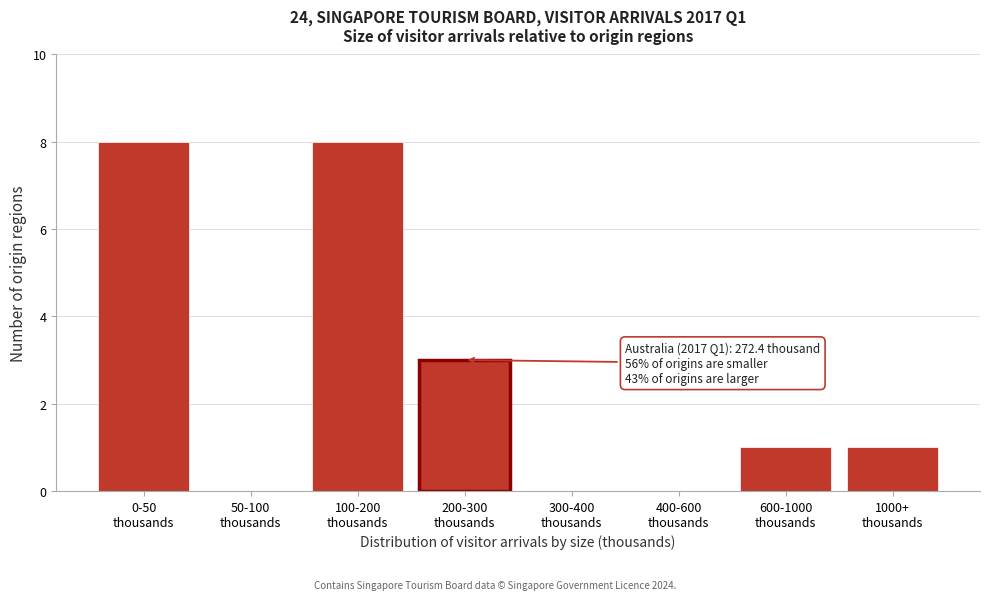

What is the sum of all values?

21